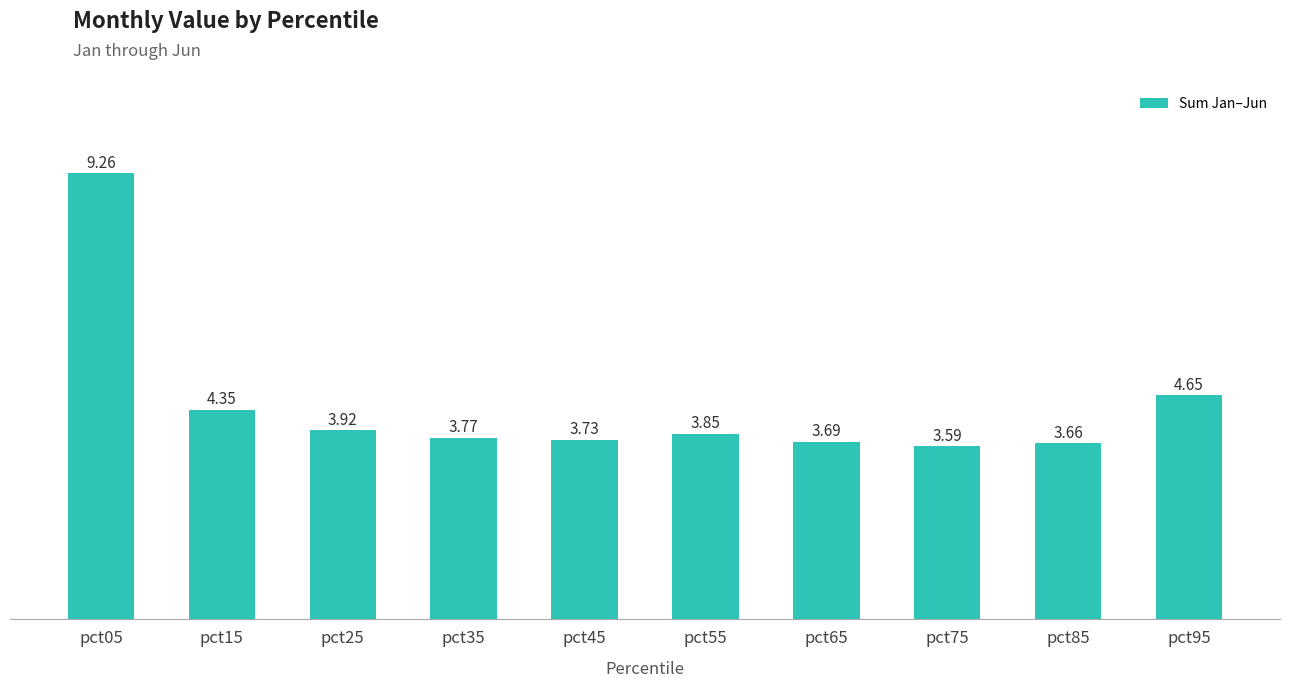

What is the greatest value displayed?

9.3